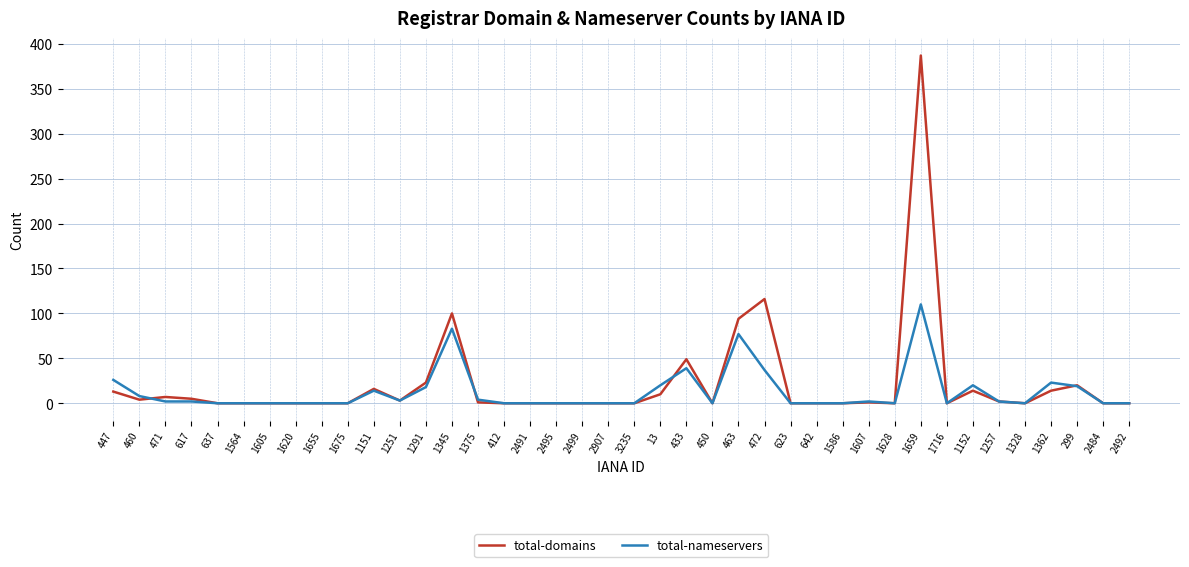

What is the difference between the second highest and second lowest values in the total-nameservers series?

83